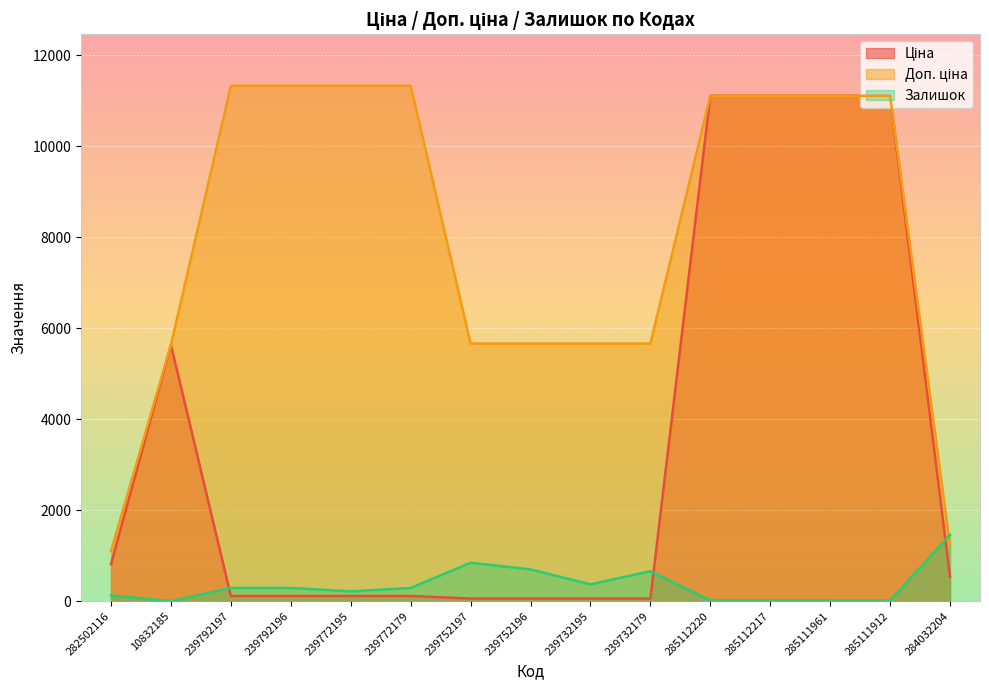

How many values in the Ціна series are below 113?

4